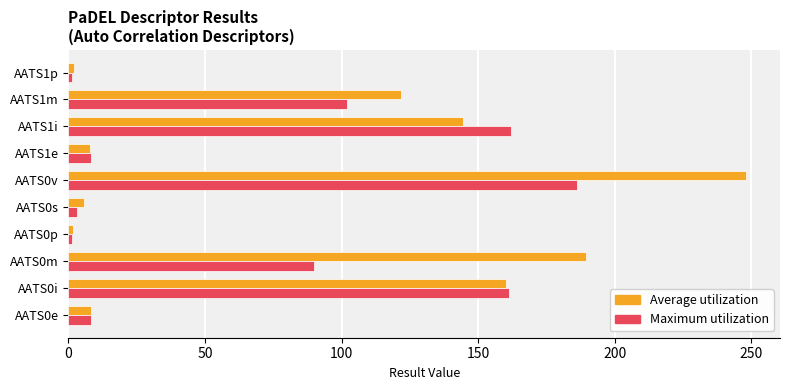

Which series changed the most between AATS0m and AATS0s?

Average utilization